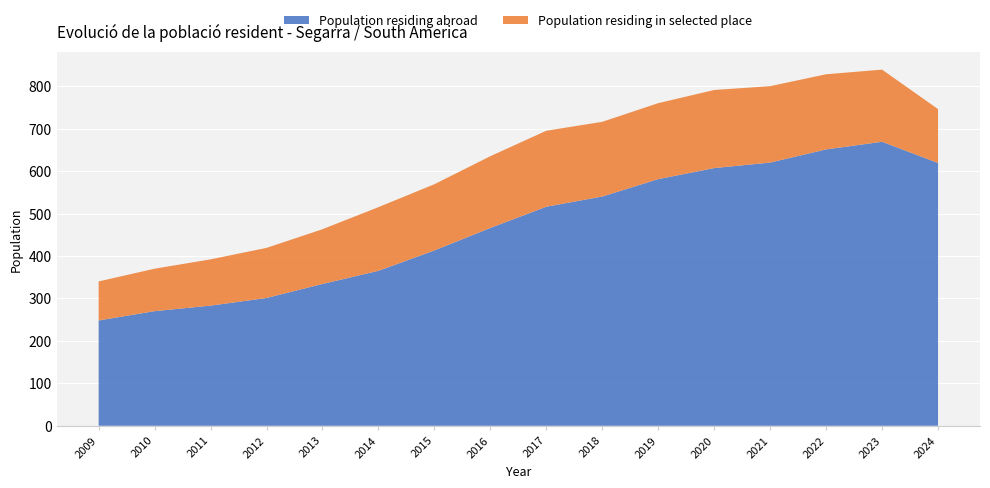

Reading left to right, transcribe all the data shown in this chart.

Population residing abroad: 2009=248	2010=270	2011=283	2012=301	2013=334	2014=365	2015=413	2016=466	2017=516	2018=540	2019=581	2020=607	2021=620	2022=651	2023=669	2024=619
Population residing in selected place: 2009=92	2010=100	2011=109	2012=118	2013=129	2014=150	2015=156	2016=169	2017=179	2018=176	2019=179	2020=184	2021=180	2022=177	2023=170	2024=127